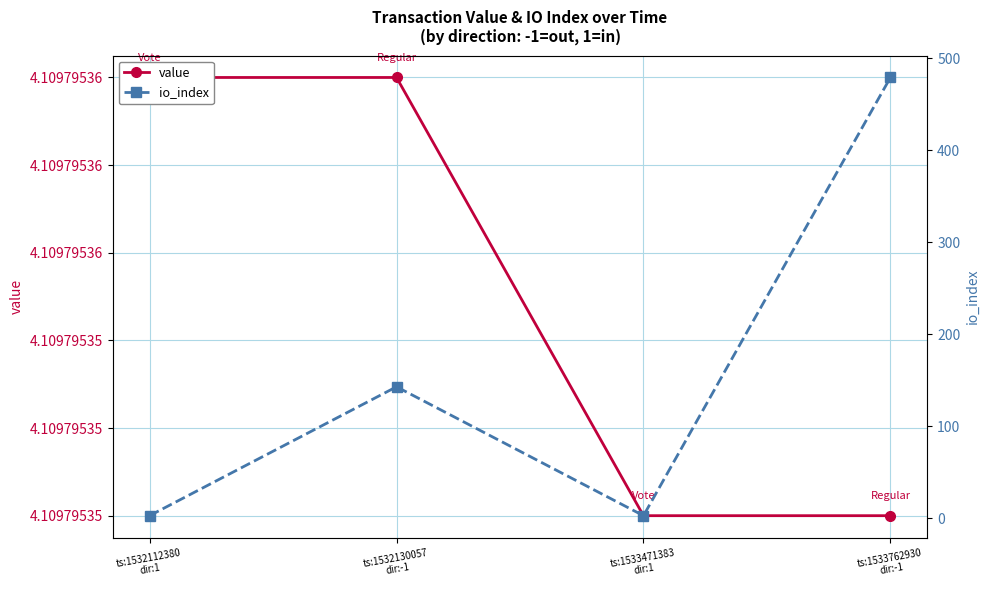

What is the difference between the second highest and minimum values in the io_index series?

140.0